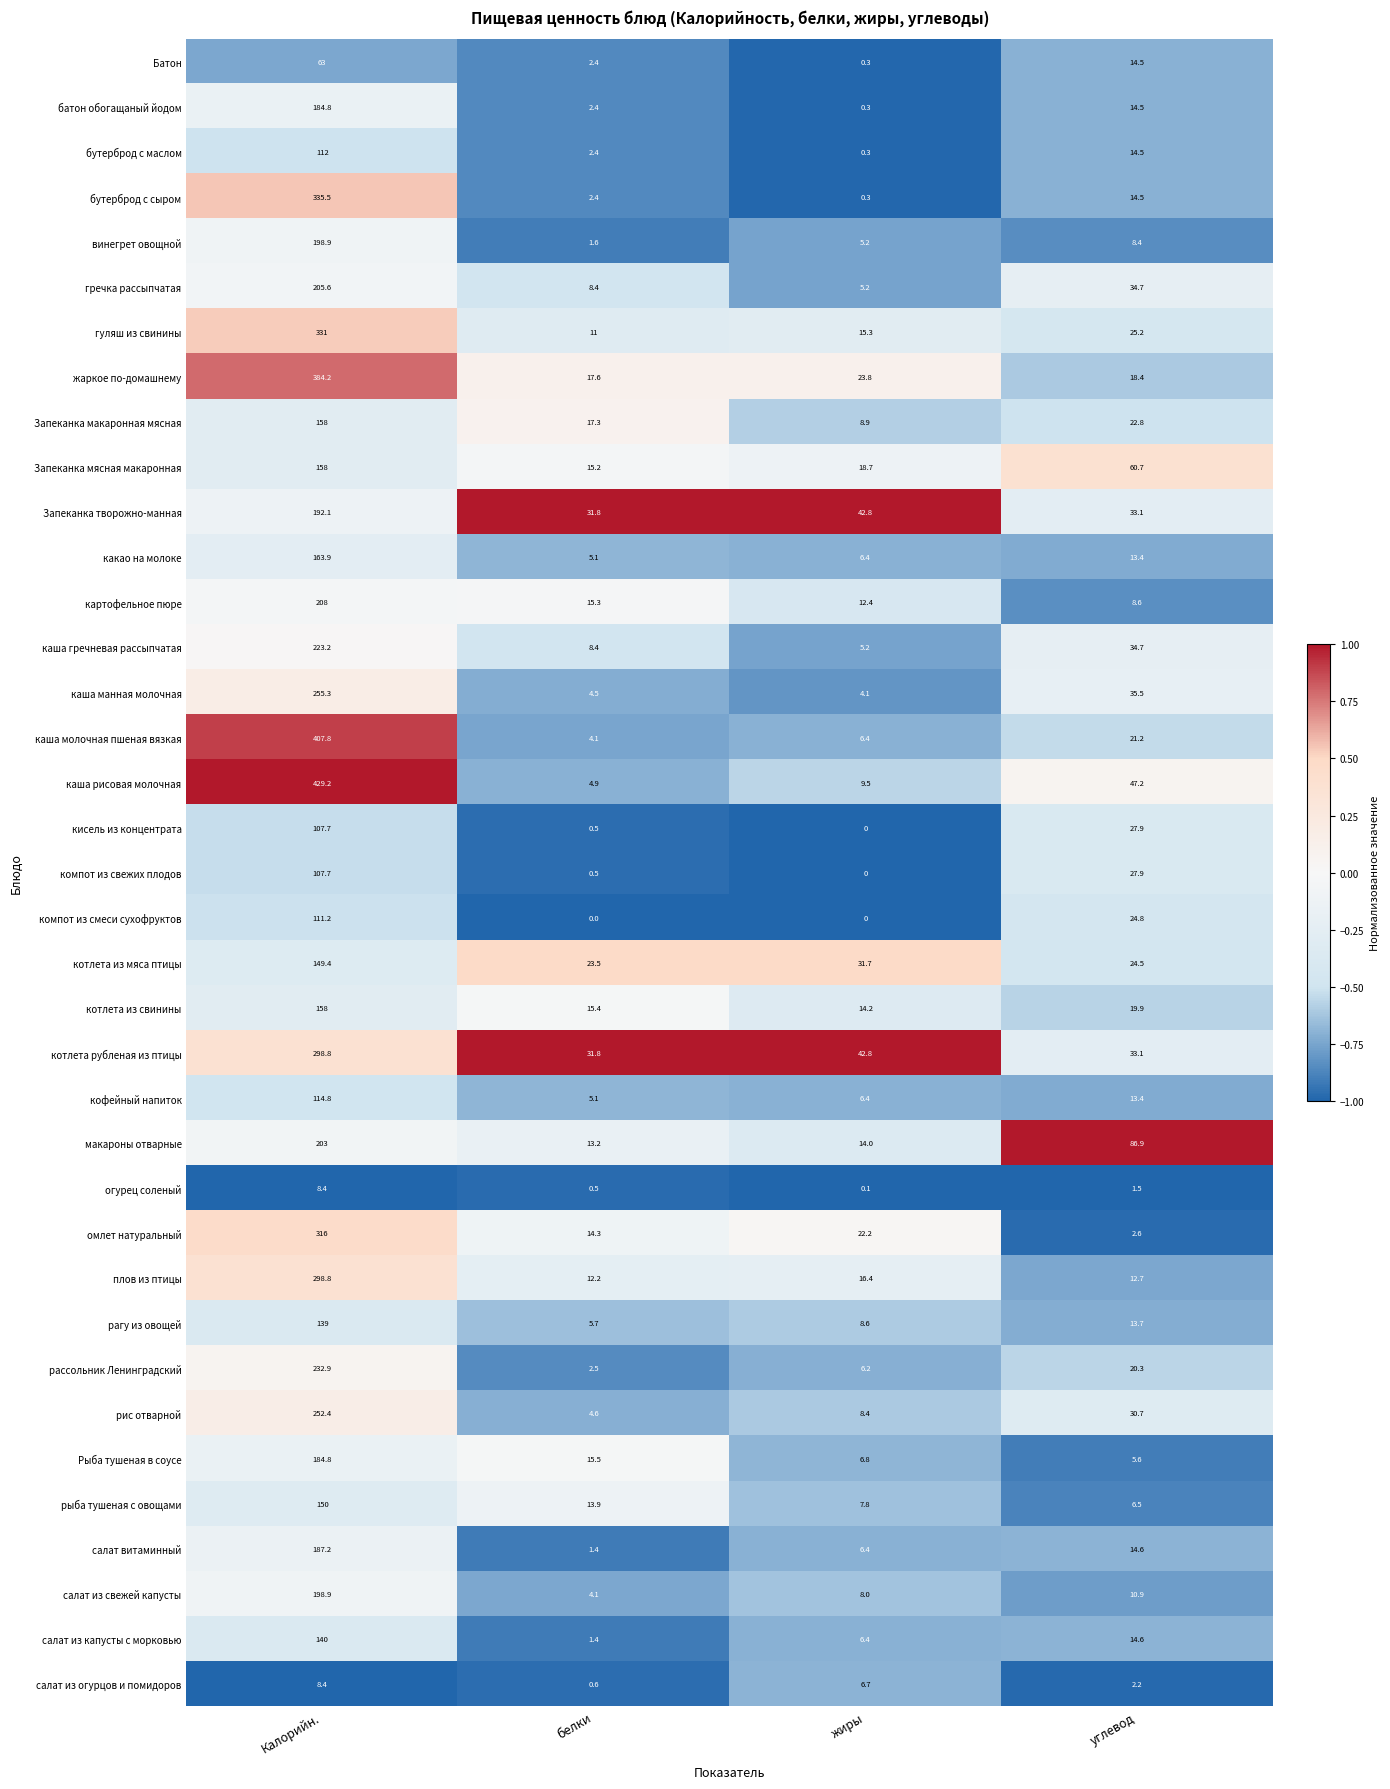

Which category has the lowest value in the гречка рассыпчатая series?

жиры